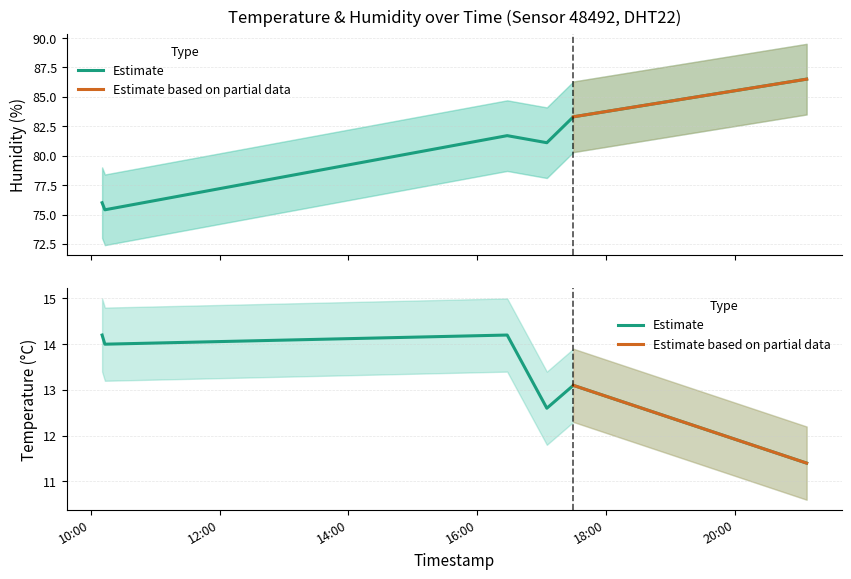

Is the value of temperature at 2024-02-16T17:29:37 greater than the value of humidity at 2024-02-16T10:13:03?

No